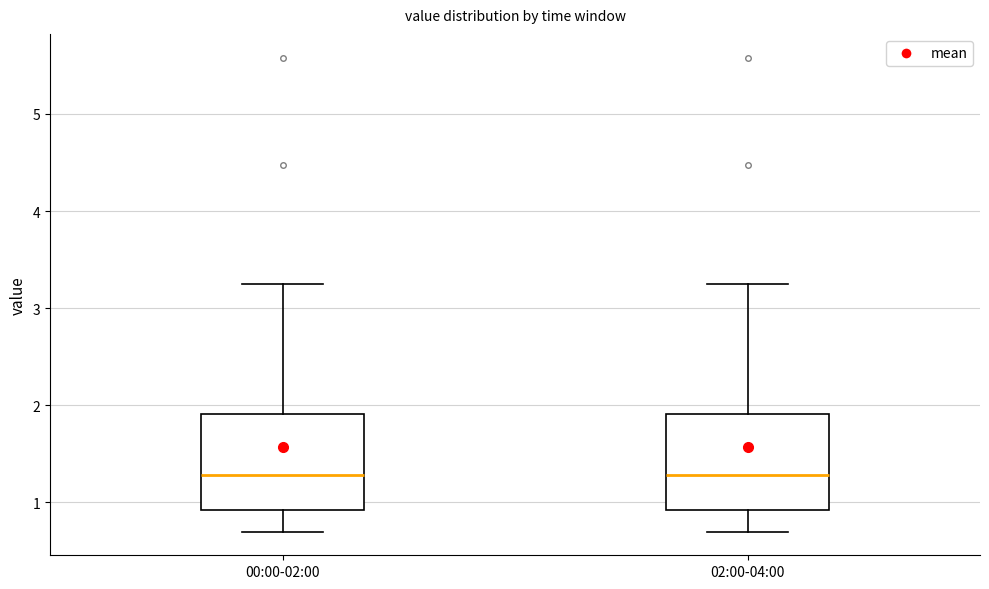

Reading left to right, transcribe this box plot: for each box, give where its median line is, the range the box spans, and where its two whiskers end, as read against the y-axis. The values are not printed on the chart, so give them approximately, as read against the axis.

00:00-02:00: median 1.3, box 0.9 to 1.9, whiskers 0.7 to 3.3
02:00-04:00: median 1.3, box 0.9 to 1.9, whiskers 0.7 to 3.3